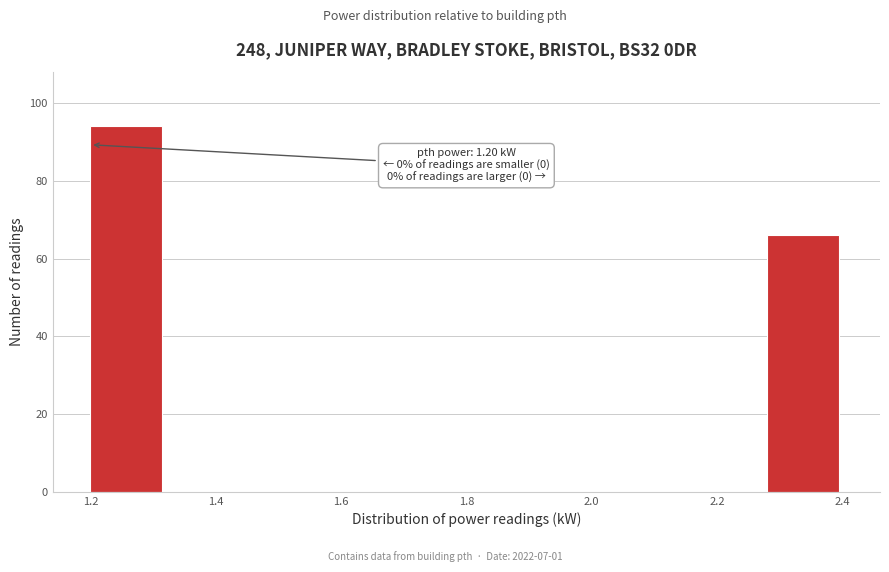

Over which range of the x-axis is the bar tallest?

1.20 to 1.32